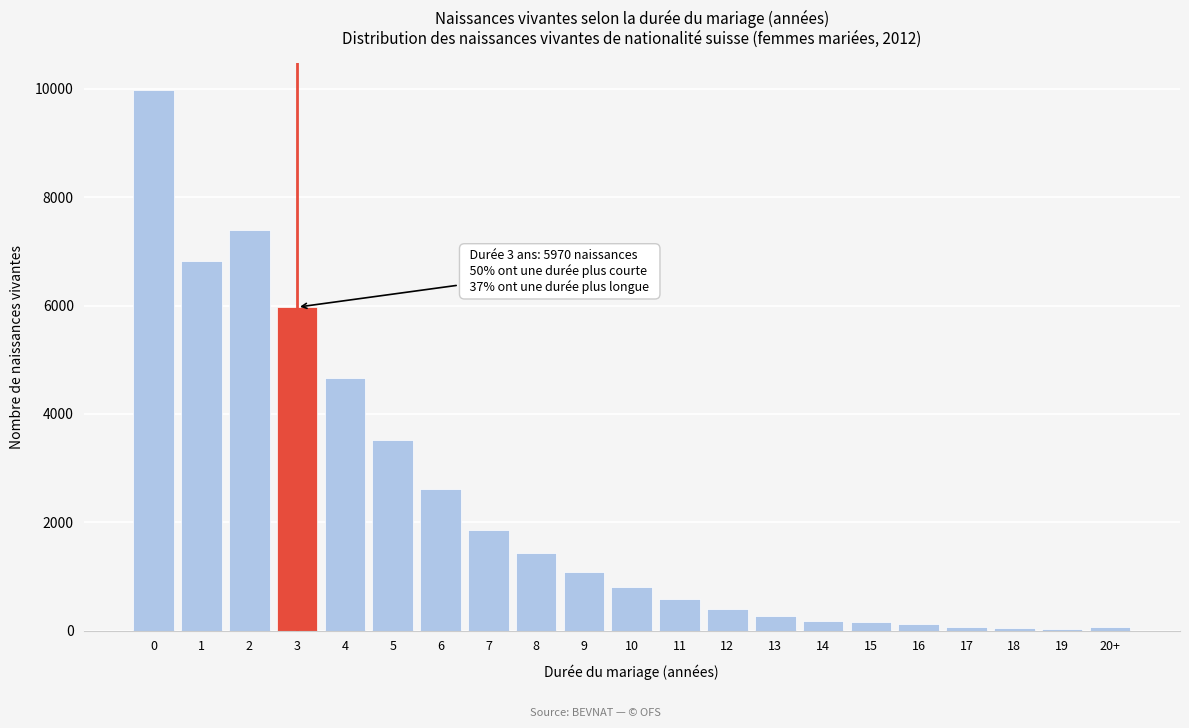

The value at 4 is 1430. True or false?

False